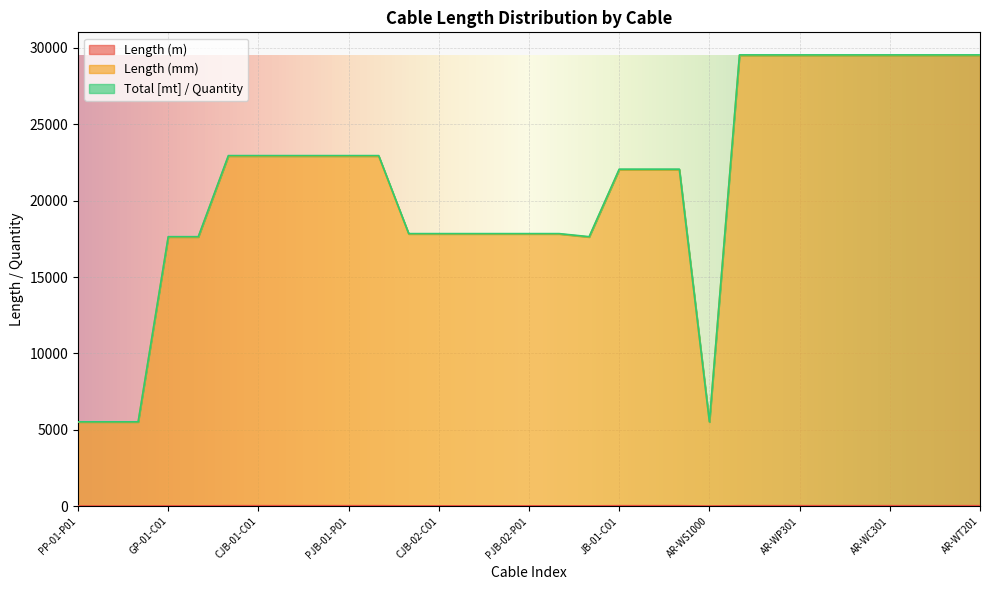

How many lines are shown in the chart?

3